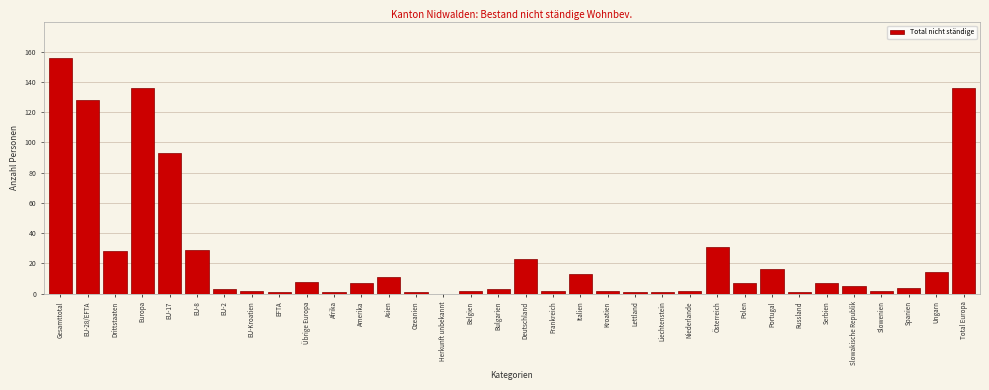

What is the sum of all values?

876